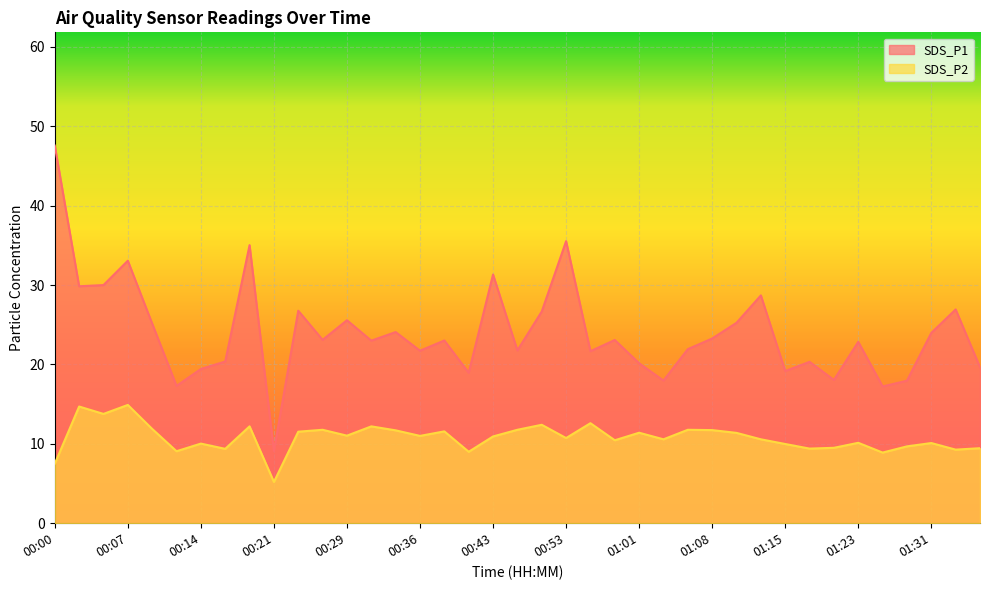

Where is the first local maximum for SDS_P2?

00:02